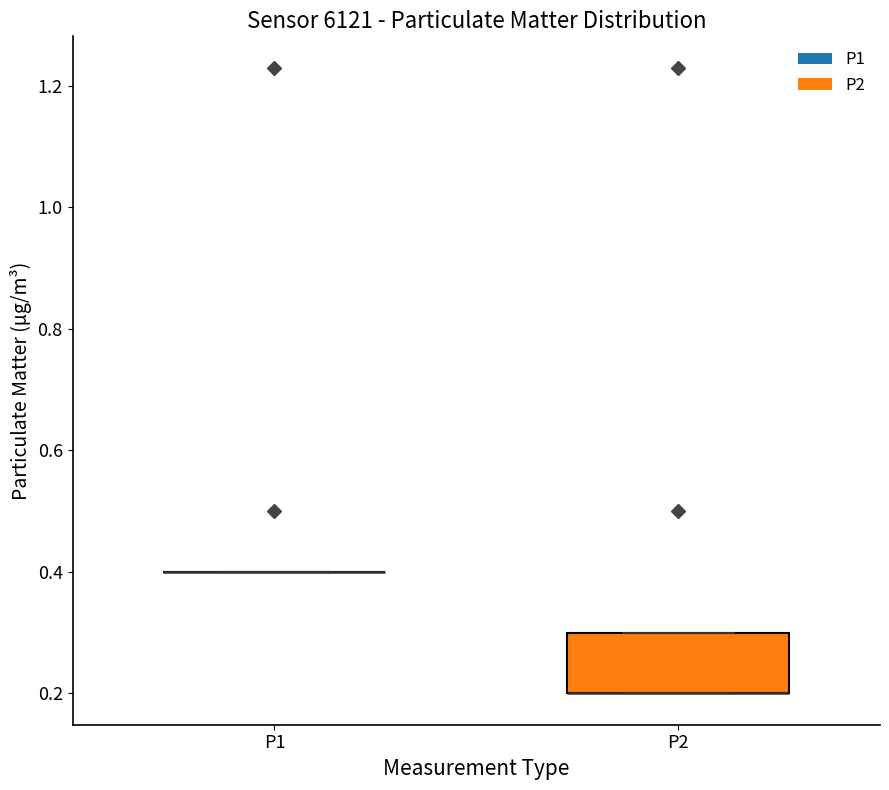

Comparing the boxes themselves (not the whiskers), which one is the tallest?

P2